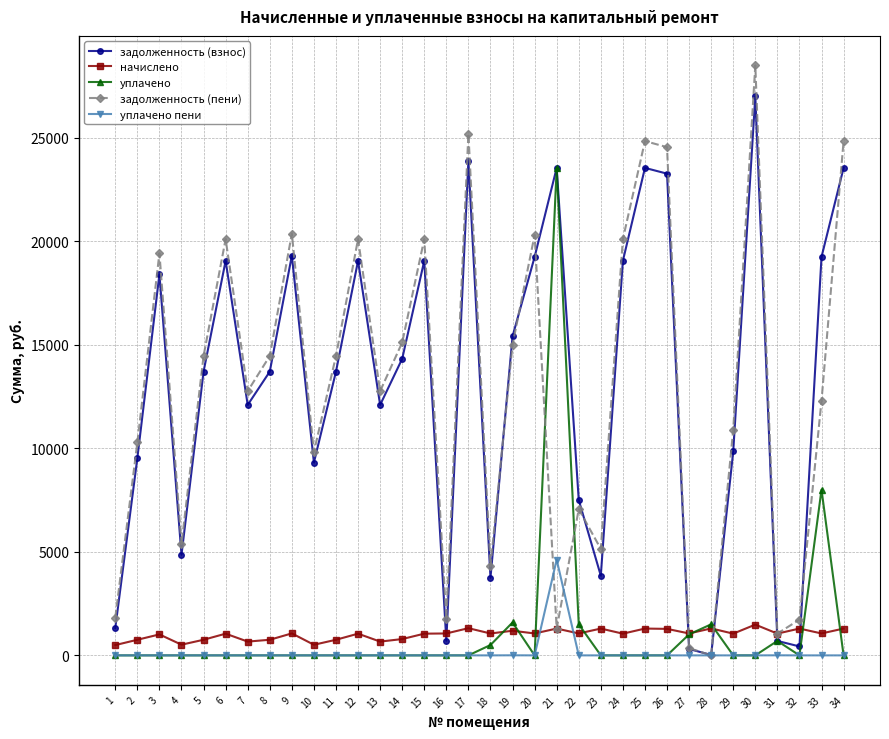

How many data points in задолженность (взнос) are less than 13699?

15